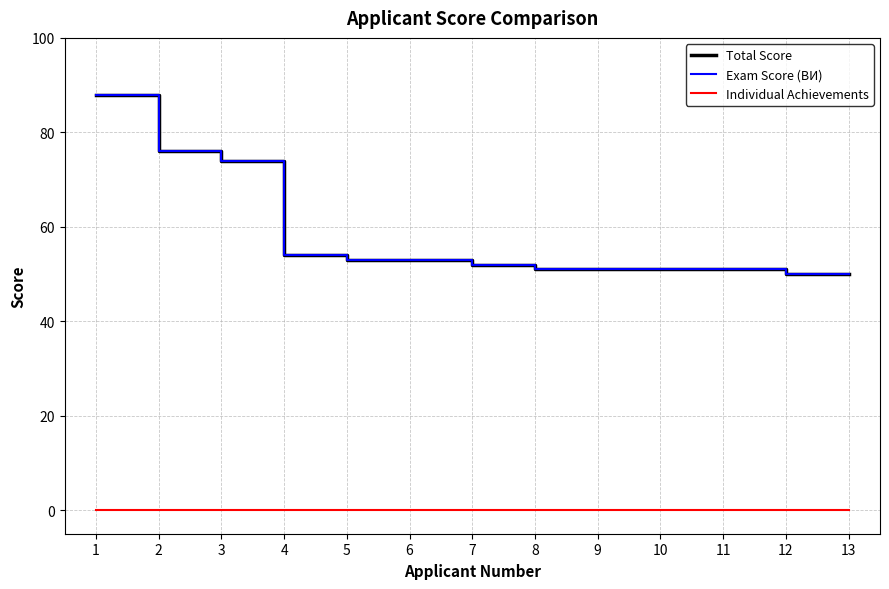

Does the chart have visible grid lines?

Yes